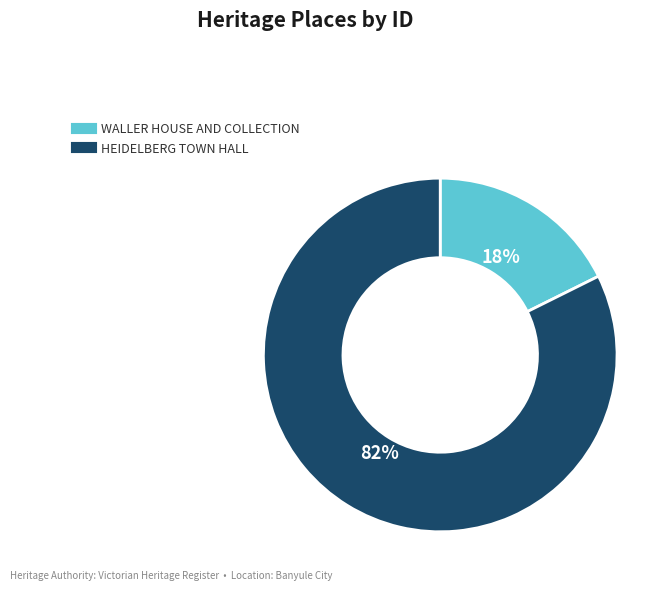

Do WALLER HOUSE AND COLLECTION and HEIDELBERG TOWN HALL together represent more than half of the pie?

Yes